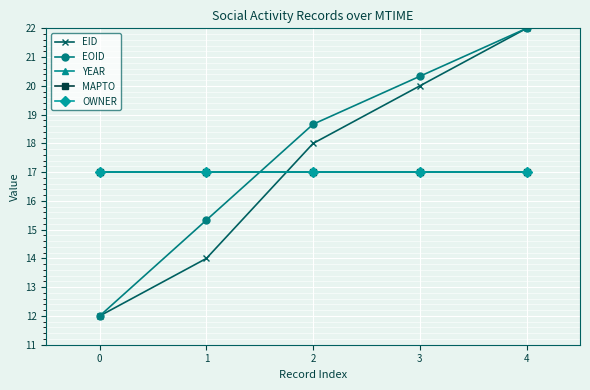

Reading left to right, transcribe all the data shown in this chart.

EID: 0=12.0	1=14.0	2=18.0	3=20.0	4=22.0
EOID: 0=12.0	1=15.3	2=18.7	3=20.3	4=22.0
YEAR: 0=17.0	1=17.0	2=17.0	3=17.0	4=17.0
MAPTO: 0=17.0	1=17.0	2=17.0	3=17.0	4=17.0
OWNER: 0=17.0	1=17.0	2=17.0	3=17.0	4=17.0